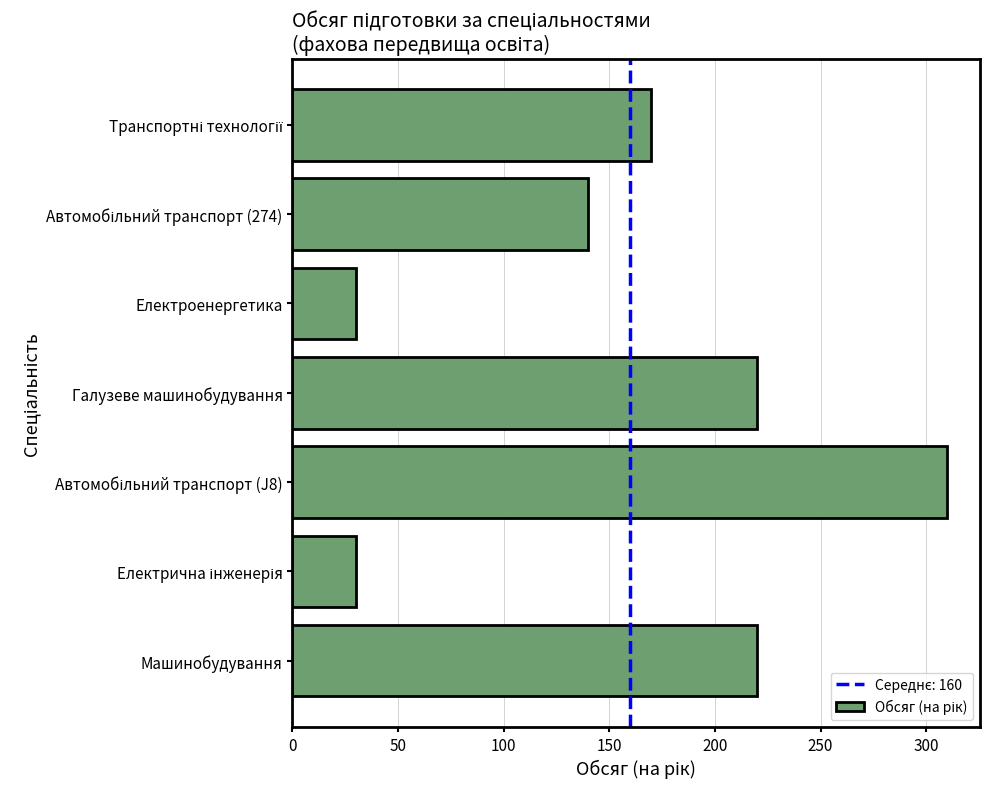

Is it true that the value at Машинобудування is 220?

True